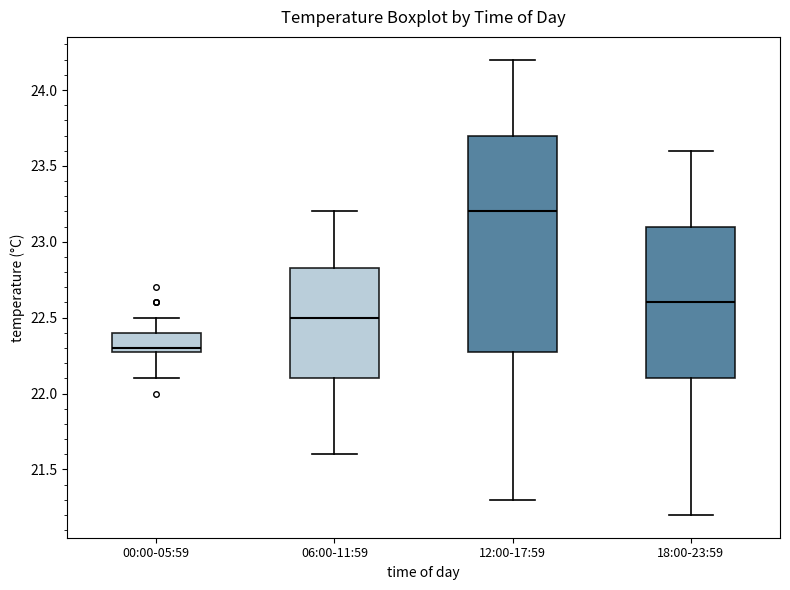

Which box is the tallest, from its lower edge to its upper edge?

12:00-17:59